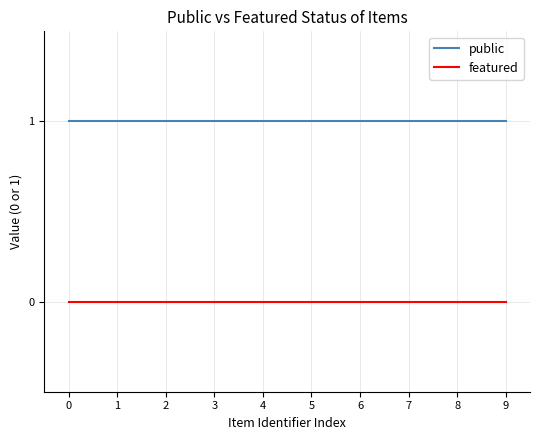

Rank the series at 5 from lowest to highest value.

featured, public